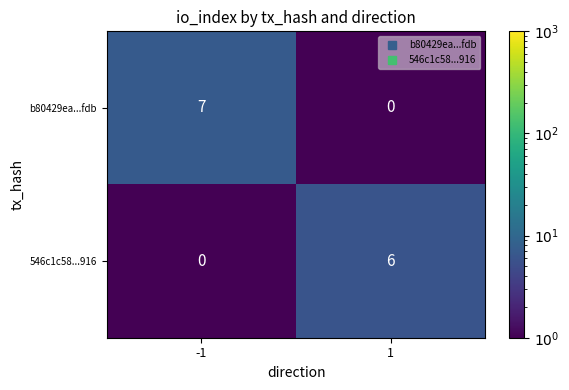

Rank the categories by b80429ea...fdb value from lowest to highest.

1, -1